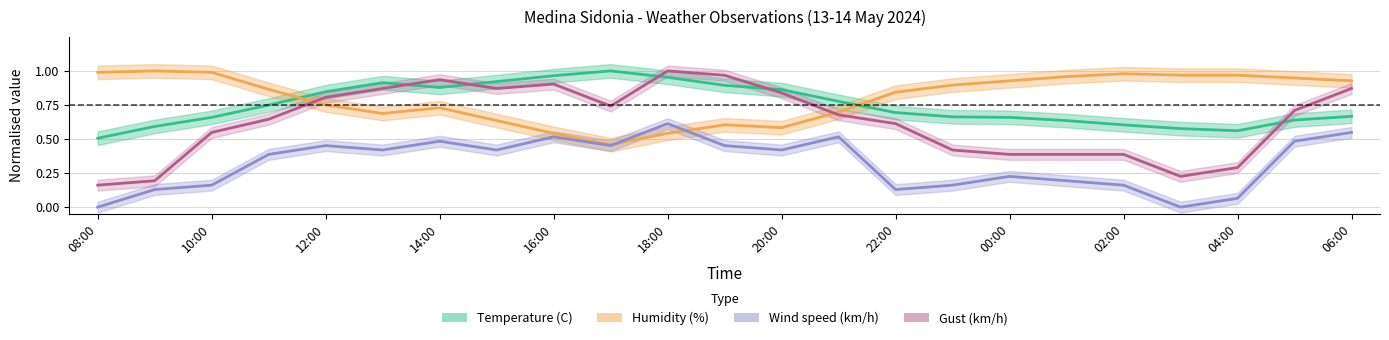

True or false: Humidity (%) has a value of 1.0 at 04:00.

True